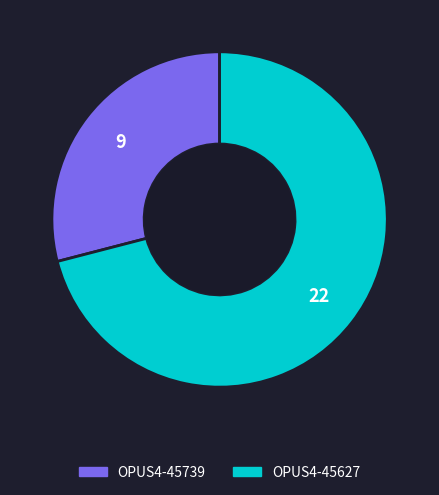

Does any single category account for the majority?

Yes